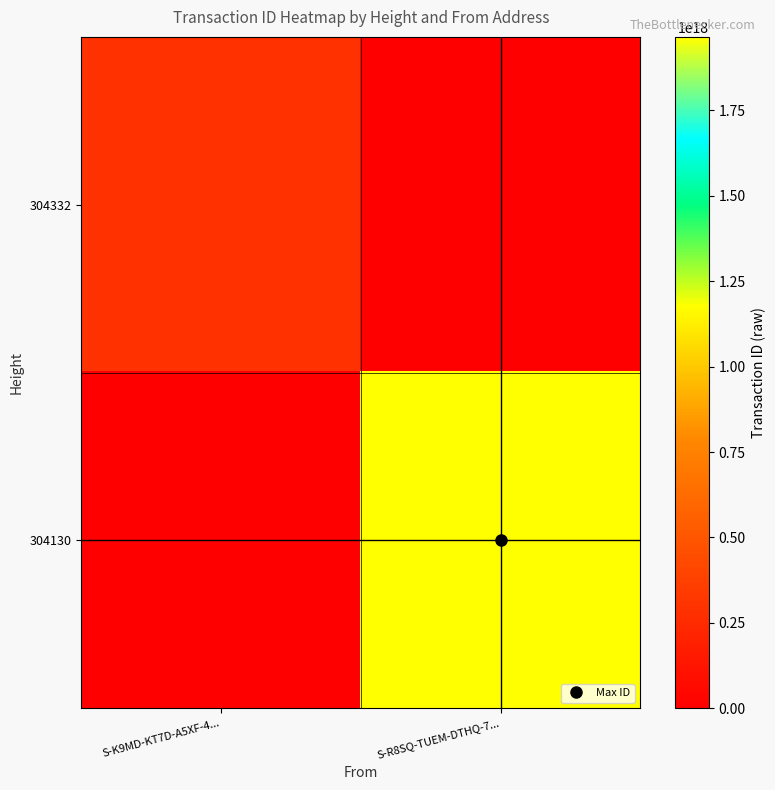

Which has a higher value, S-K9MD-KT7D-A5XF-4... or S-R8SQ-TUEM-DTHQ-7...?

S-K9MD-KT7D-A5XF-4...